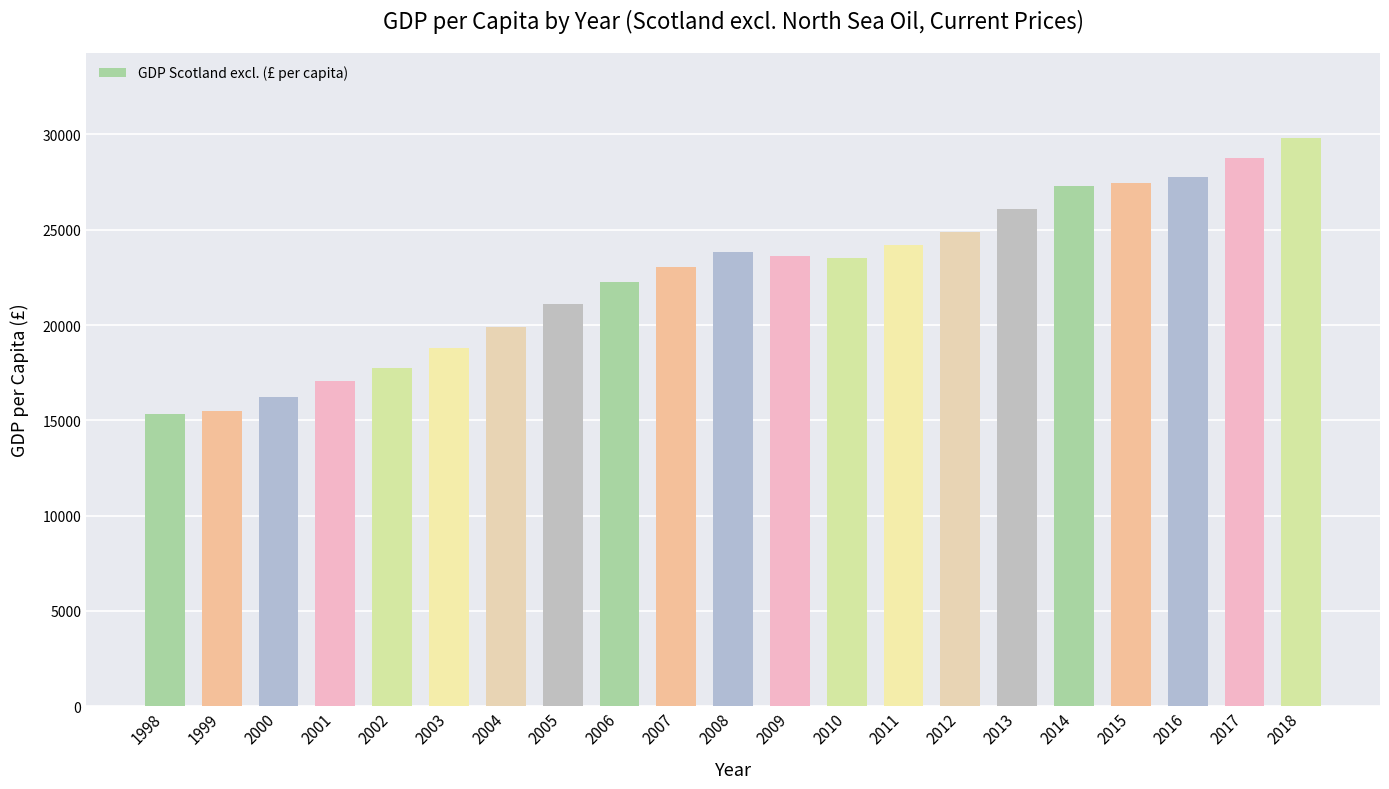

Which label corresponds to the largest value in the chart?

2018